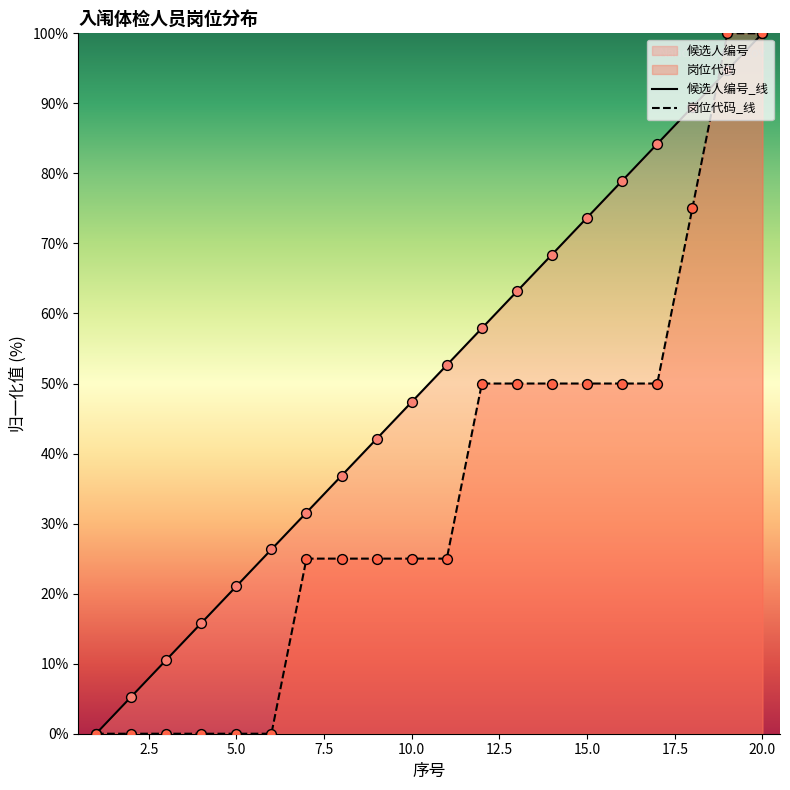

Which series reaches the maximum Y coordinate?

候选人编号_线